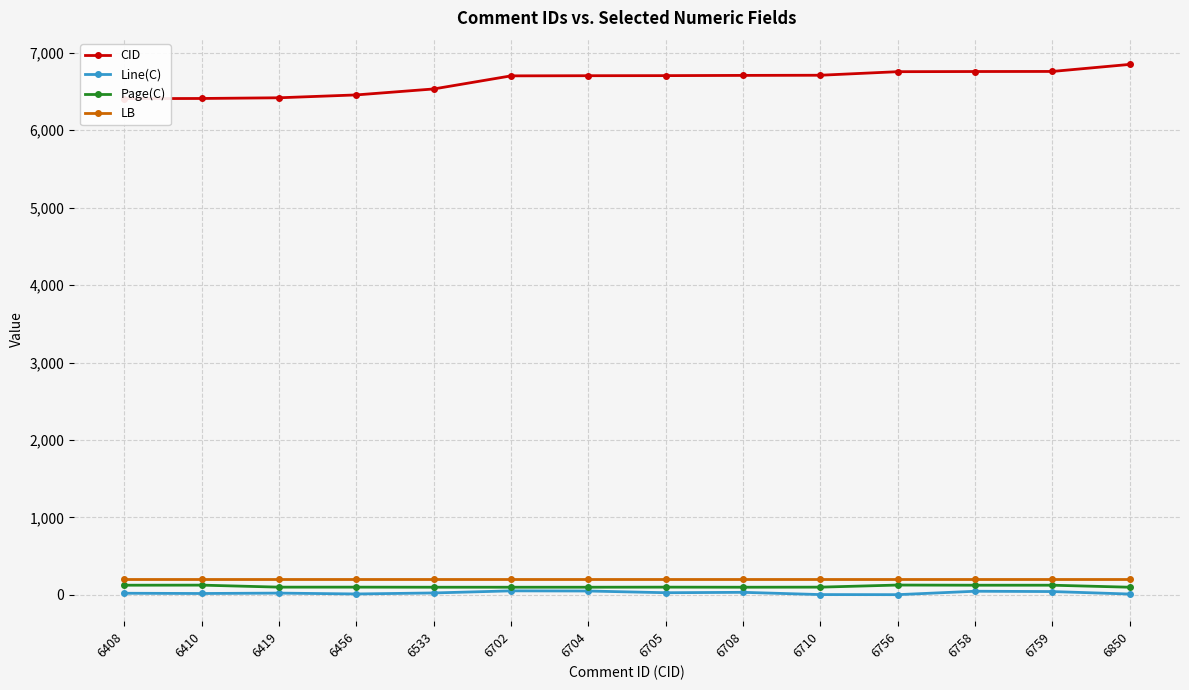

In Line(C), how many points are higher than both neighbors (excluding endpoints)?

4